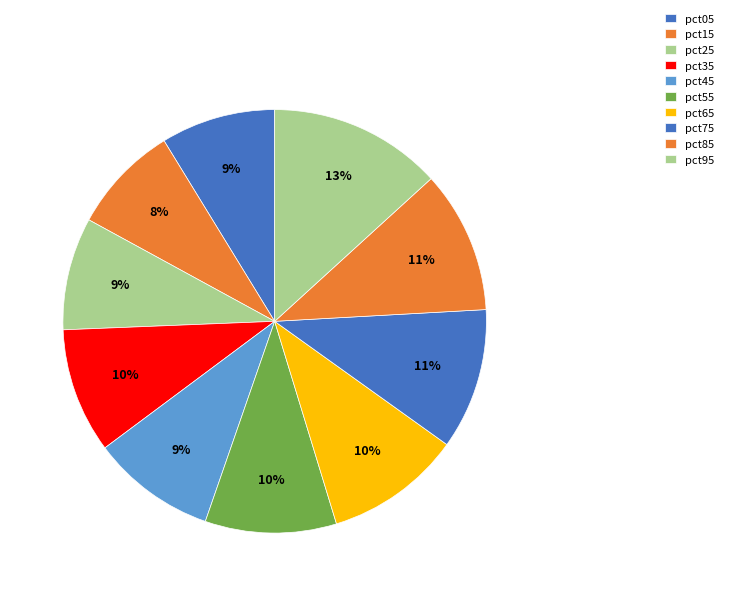

What percentage is NOT represented by pct55?

90.0%